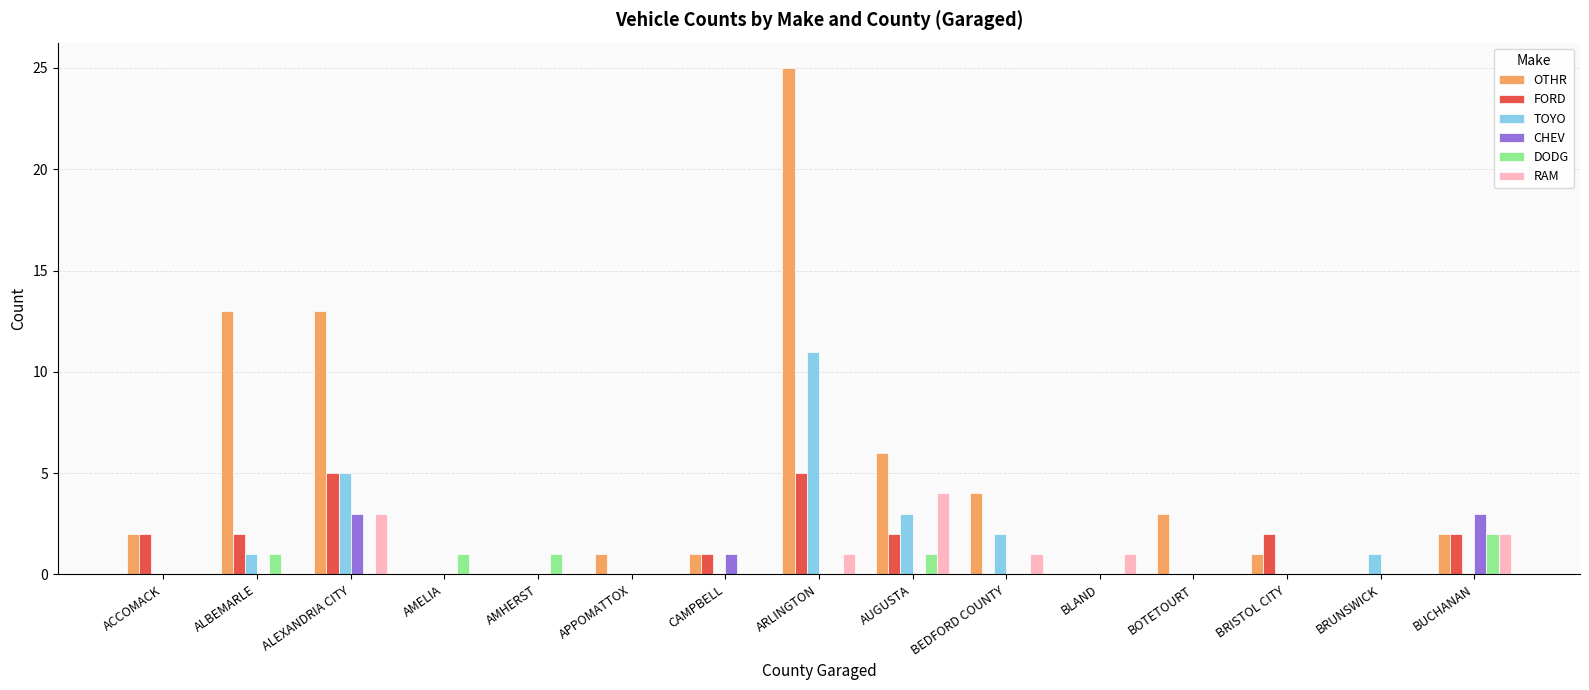

Reading left to right, what are all the values shown in this chart?

OTHR: ACCOMACK=2	ALBEMARLE=13	ALEXANDRIA CITY=13	AMELIA=0	AMHERST=0	APPOMATTOX=1	CAMPBELL=1	ARLINGTON=25	AUGUSTA=6	BEDFORD COUNTY=4	BLAND=0	BOTETOURT=3	BRISTOL CITY=1	BRUNSWICK=0	BUCHANAN=2
FORD: ACCOMACK=2	ALBEMARLE=2	ALEXANDRIA CITY=5	AMELIA=0	AMHERST=0	APPOMATTOX=0	CAMPBELL=1	ARLINGTON=5	AUGUSTA=2	BEDFORD COUNTY=0	BLAND=0	BOTETOURT=0	BRISTOL CITY=2	BRUNSWICK=0	BUCHANAN=2
TOYO: ACCOMACK=0	ALBEMARLE=1	ALEXANDRIA CITY=5	AMELIA=0	AMHERST=0	APPOMATTOX=0	CAMPBELL=0	ARLINGTON=11	AUGUSTA=3	BEDFORD COUNTY=2	BLAND=0	BOTETOURT=0	BRISTOL CITY=0	BRUNSWICK=1	BUCHANAN=0
CHEV: ACCOMACK=0	ALBEMARLE=0	ALEXANDRIA CITY=3	AMELIA=0	AMHERST=0	APPOMATTOX=0	CAMPBELL=1	ARLINGTON=0	AUGUSTA=0	BEDFORD COUNTY=0	BLAND=0	BOTETOURT=0	BRISTOL CITY=0	BRUNSWICK=0	BUCHANAN=3
DODG: ACCOMACK=0	ALBEMARLE=1	ALEXANDRIA CITY=0	AMELIA=1	AMHERST=1	APPOMATTOX=0	CAMPBELL=0	ARLINGTON=0	AUGUSTA=1	BEDFORD COUNTY=0	BLAND=0	BOTETOURT=0	BRISTOL CITY=0	BRUNSWICK=0	BUCHANAN=2
RAM: ACCOMACK=0	ALBEMARLE=0	ALEXANDRIA CITY=3	AMELIA=0	AMHERST=0	APPOMATTOX=0	CAMPBELL=0	ARLINGTON=1	AUGUSTA=4	BEDFORD COUNTY=1	BLAND=1	BOTETOURT=0	BRISTOL CITY=0	BRUNSWICK=0	BUCHANAN=2